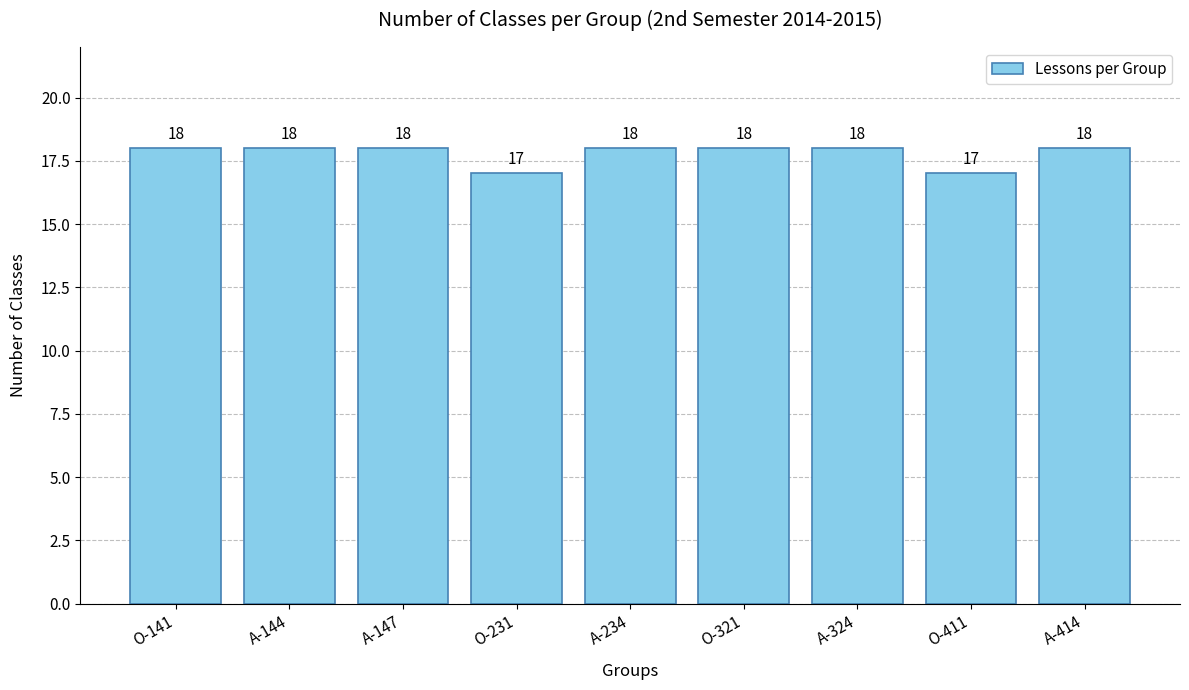

What is the difference between the second highest and minimum values?

1